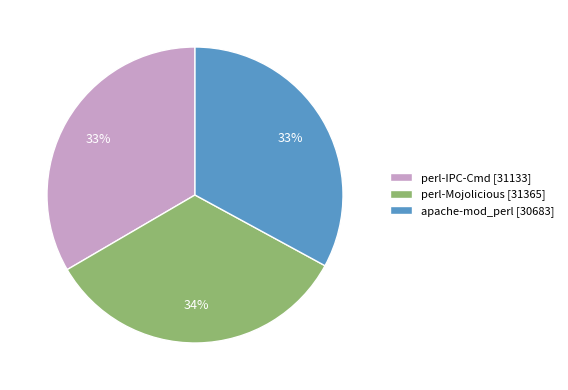

To the nearest percent, what portion does perl-Mojolicious represent?

34%